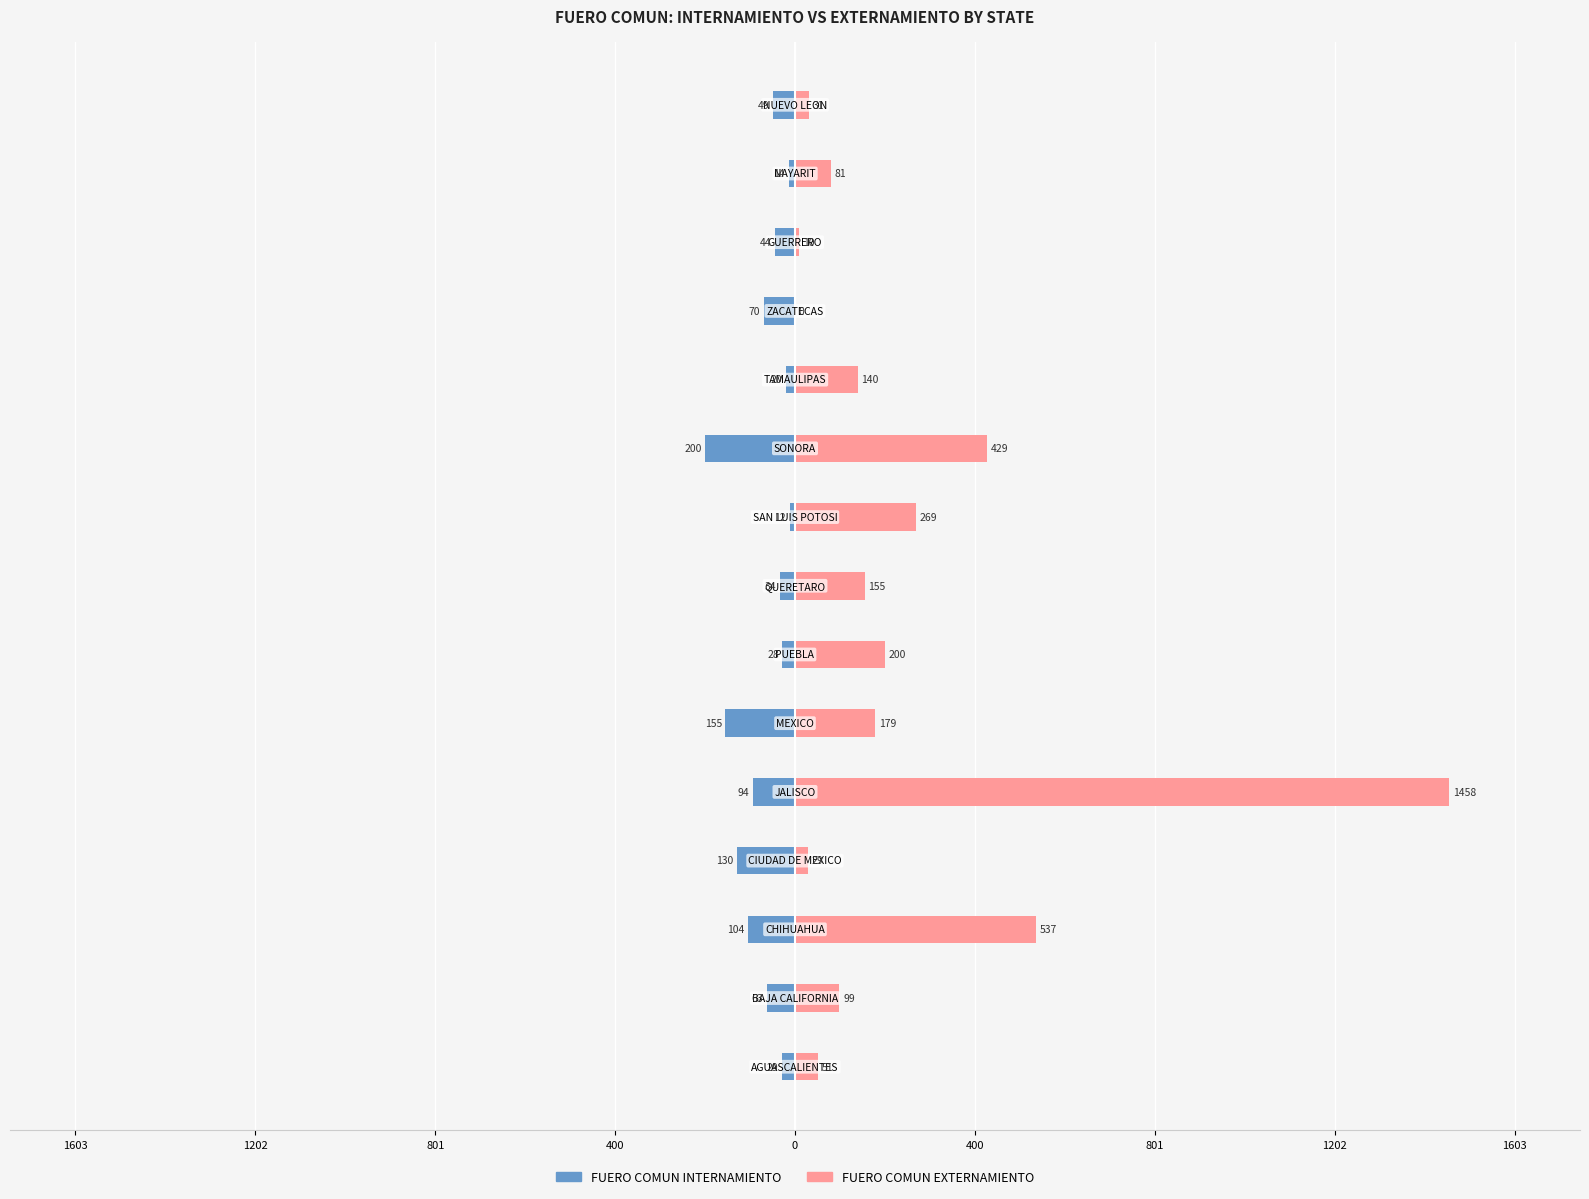

What is the label of the 6th bar from the right?

9